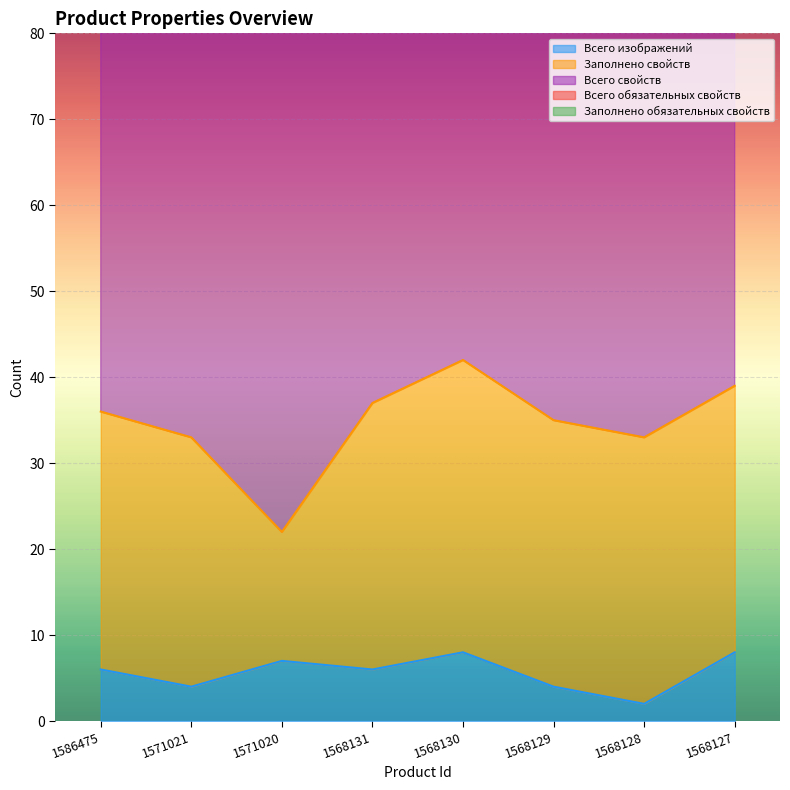

Between 1568129 and 1568128, which is larger?

1568129